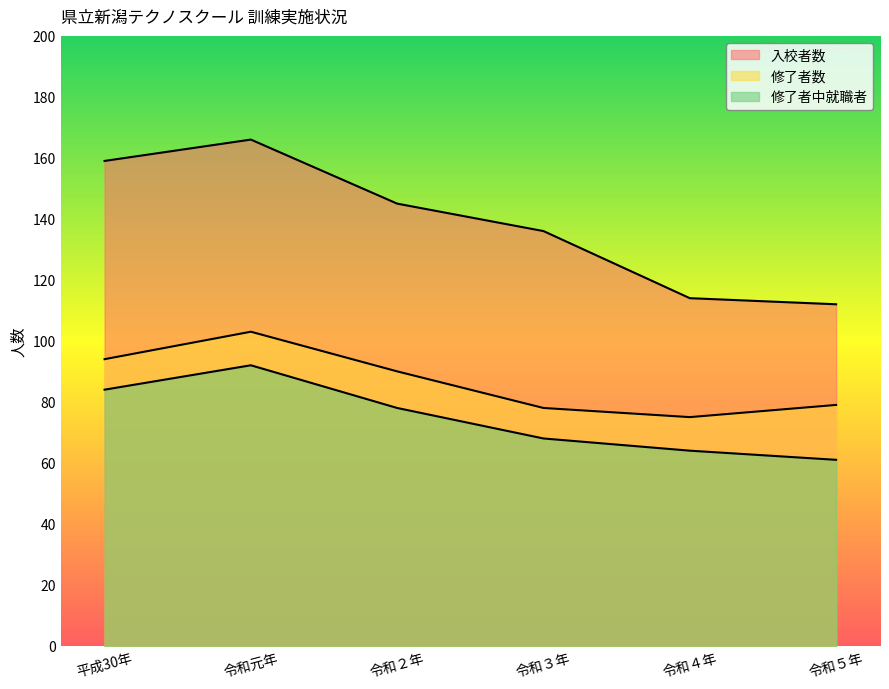

What is the approximate value of 入校者数 at 令和２年, to the nearest 5?

145